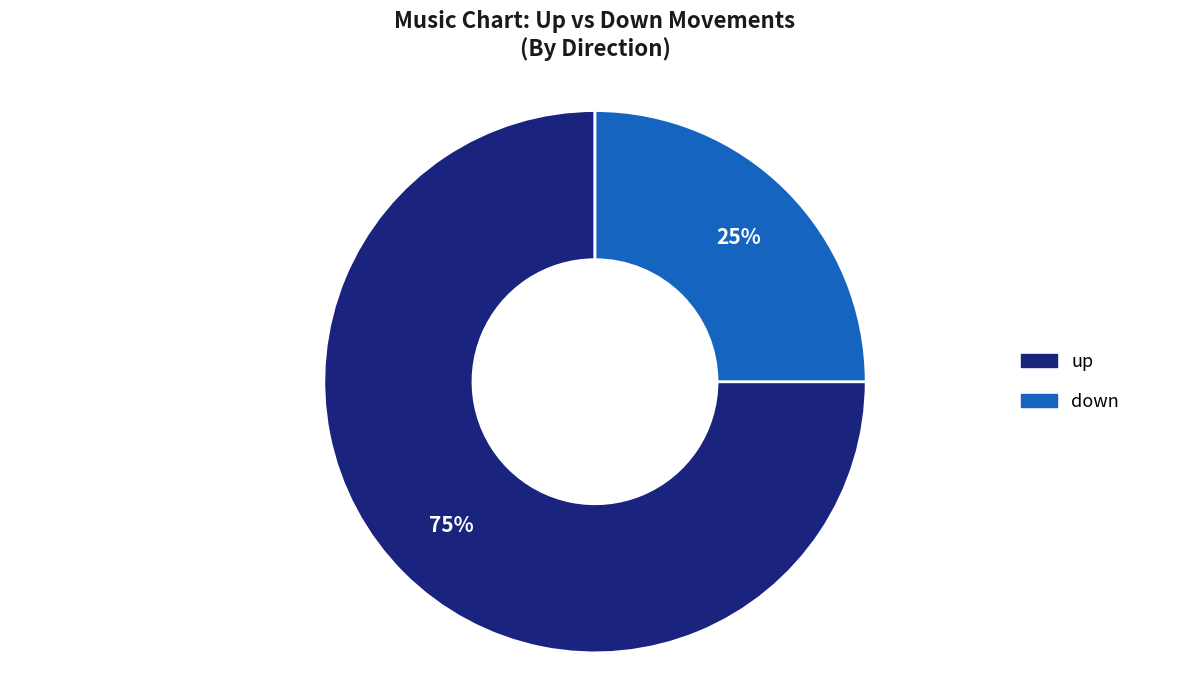

Rank the categories by value from lowest to highest.

down, up